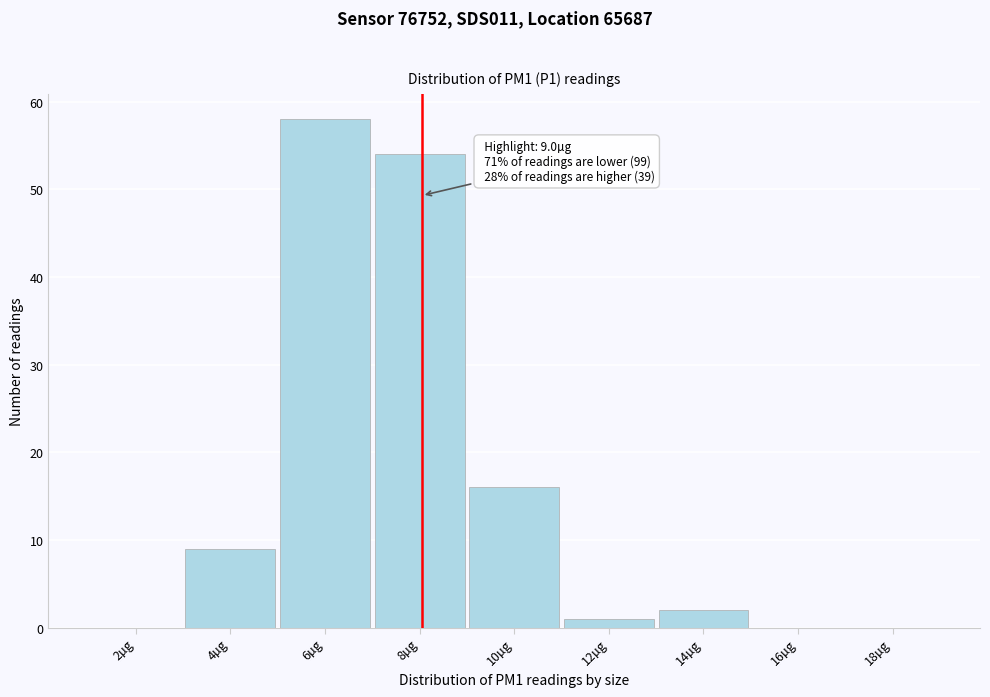

Reading left to right, what are all the values shown in this chart?

2µg=0	4µg=9	6µg=58	8µg=54	10µg=16	12µg=1	14µg=2	16µg=0	18µg=0